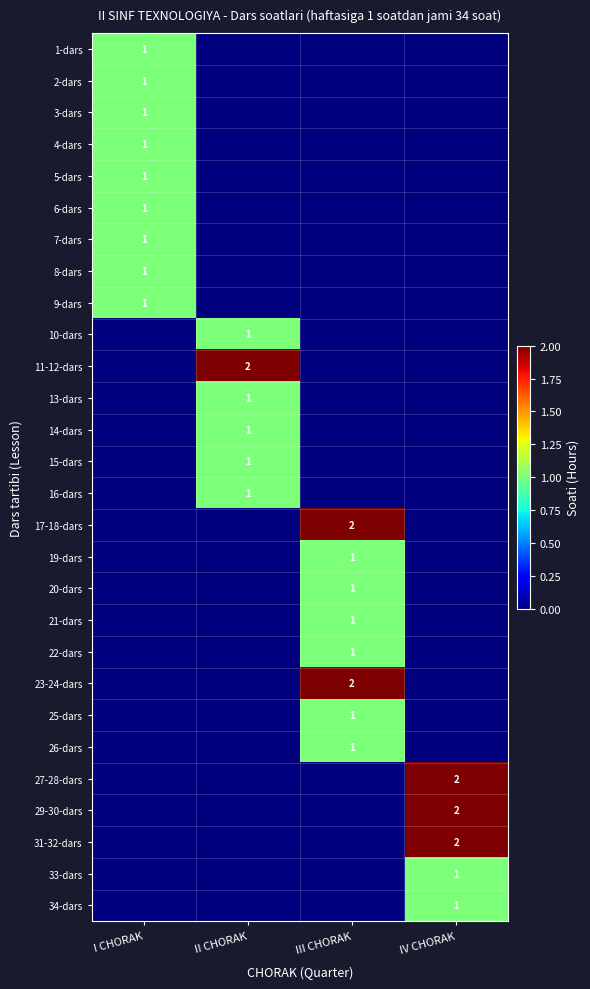

True or false: 33-dars has a value of 1 at IV CHORAK.

True